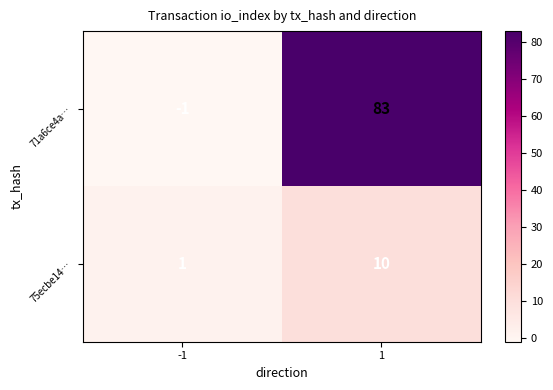

At which category does the chart reach its peak across all series?

1